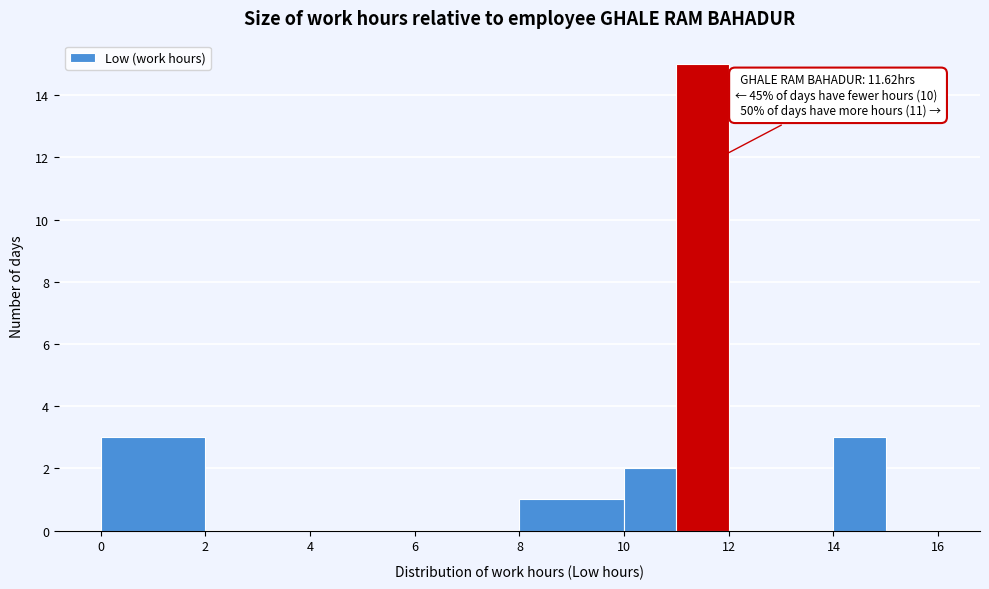

Which range on the x-axis has the tallest bar?

11 to 12